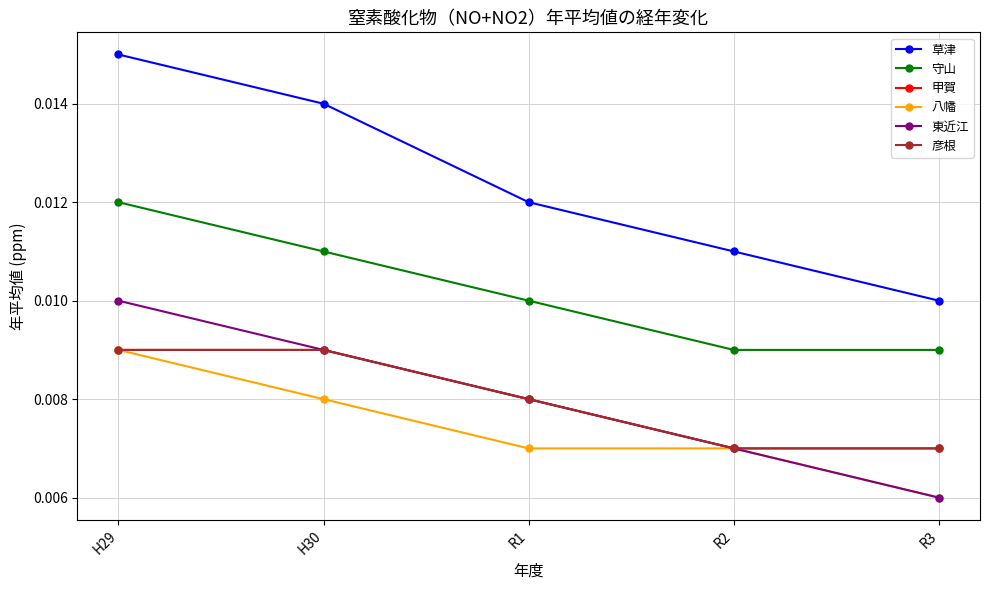

Rank the series at H29 from highest to lowest value.

草津, 守山, 東近江, 甲賀, 八幡, 彦根